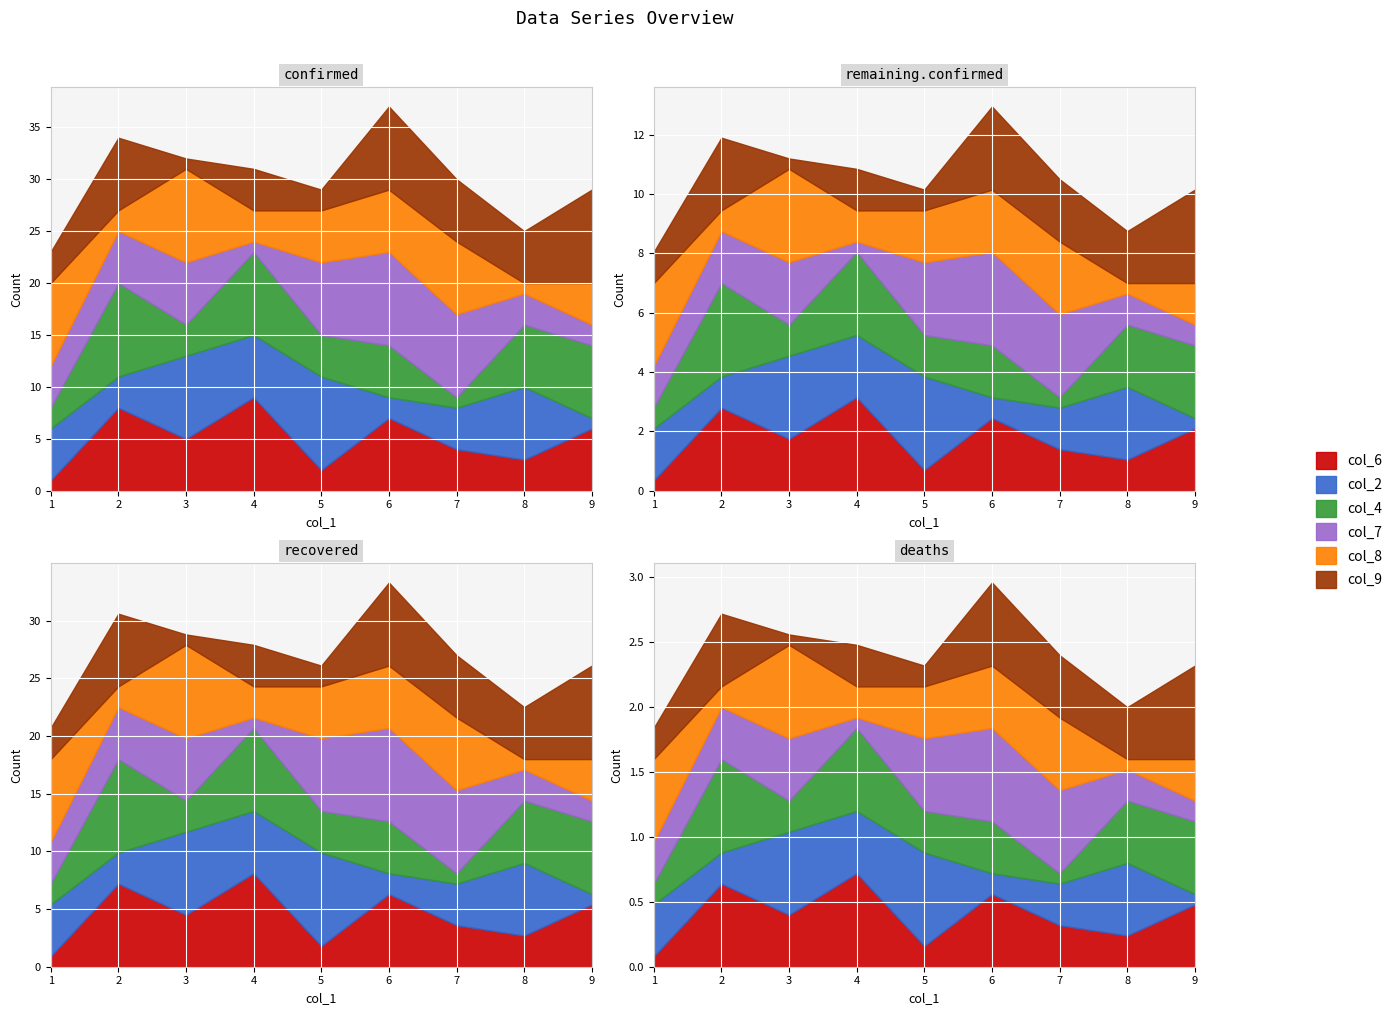

Rank the series by their maximum value, from highest to lowest.

col_6, col_2, col_4, col_7, col_8, col_9